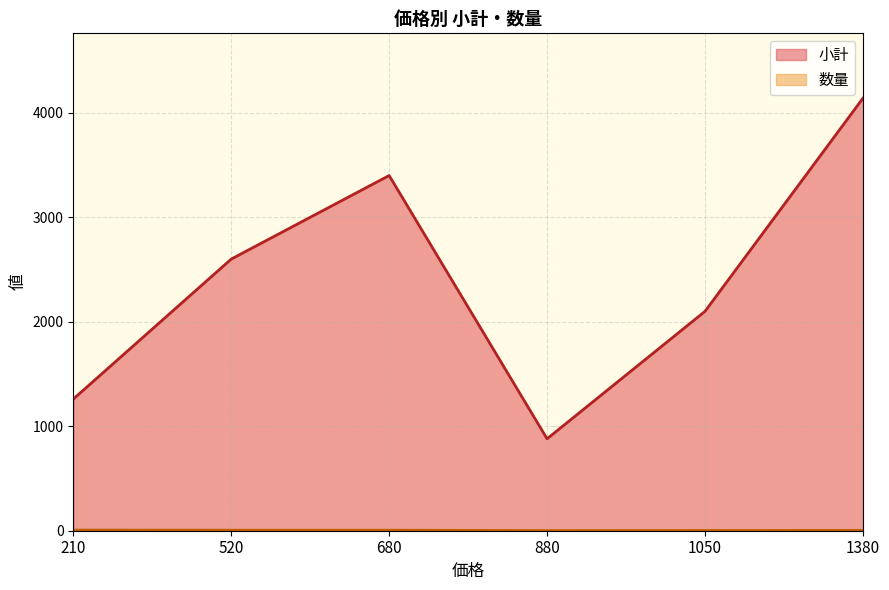

Rank the series by their average value, from lowest to highest.

数量, 小計